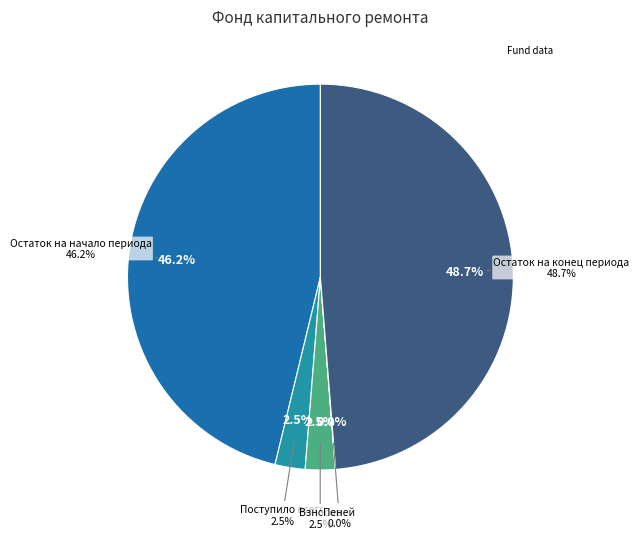

How many segments does this pie chart have?

5